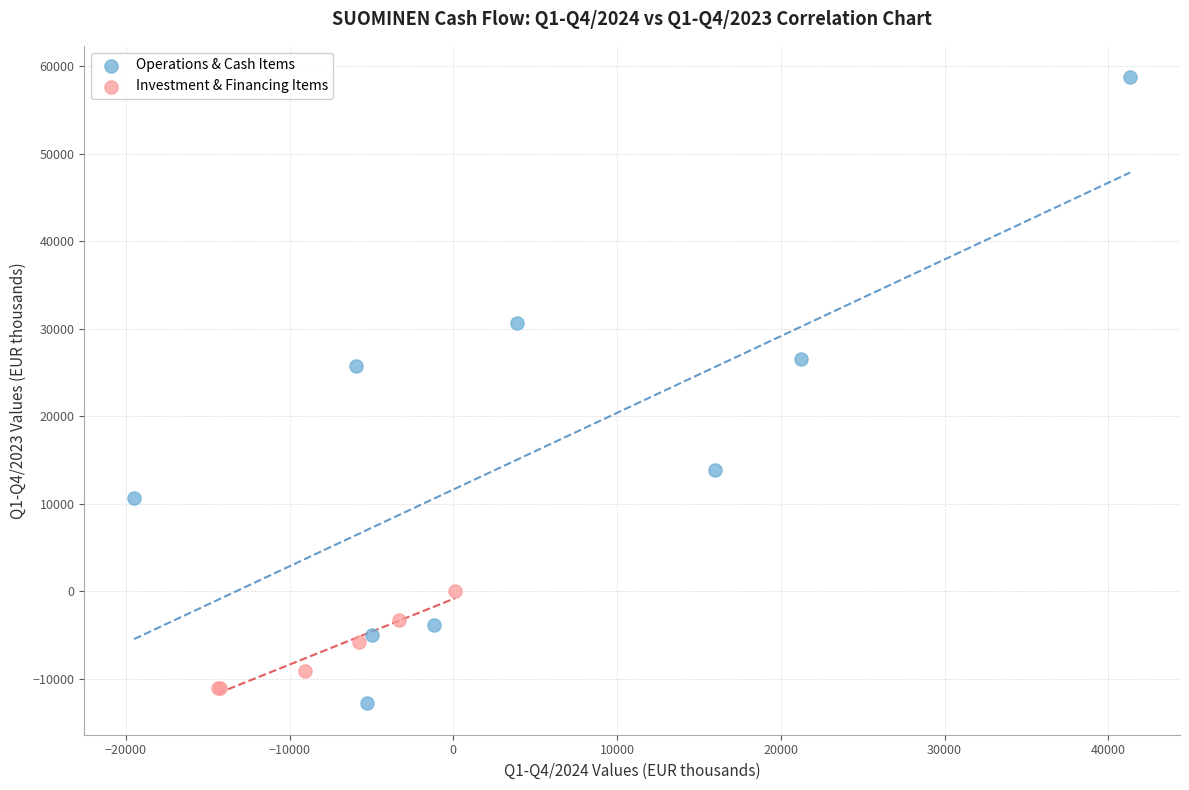

Which series contains the highest Y value?

Operations & Cash Items